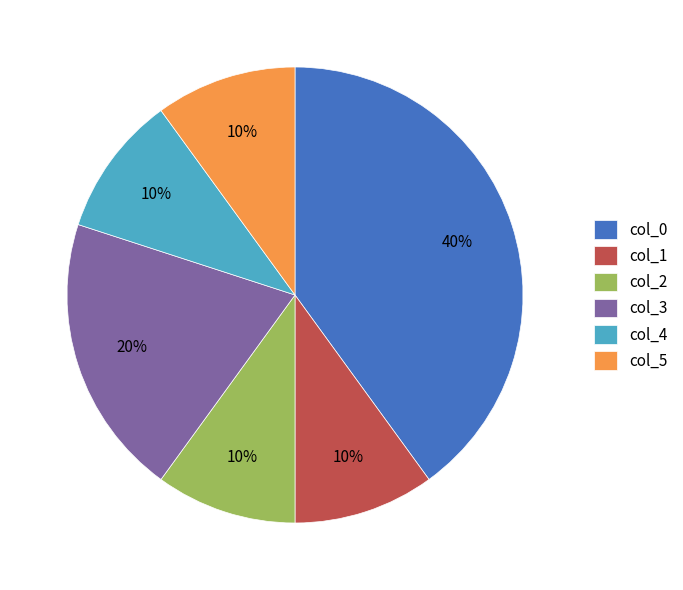

Which category has the biggest portion of the pie?

col_0